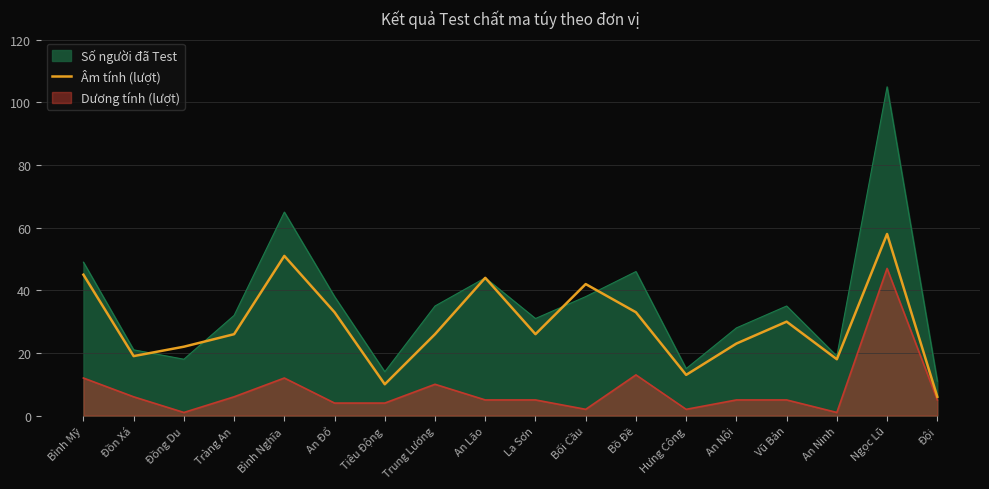

Read the Âm tính (lượt) value at Tiêu Động.

10